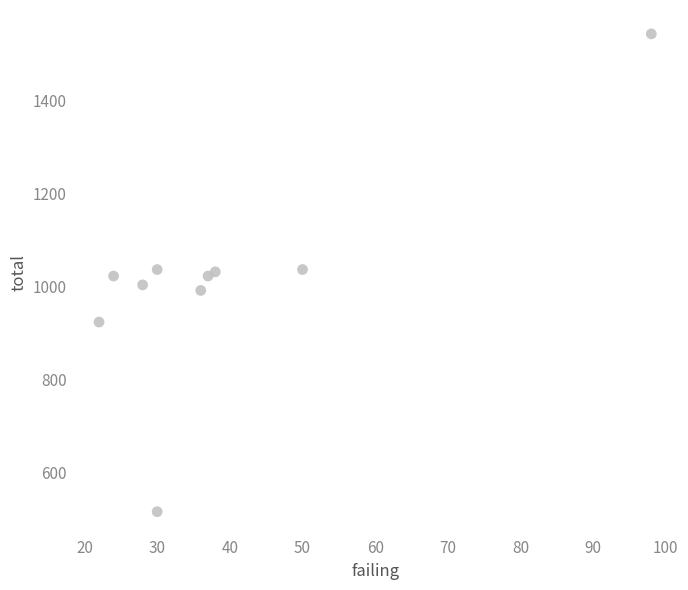

What is the range of Y values (max minus min)?

1028